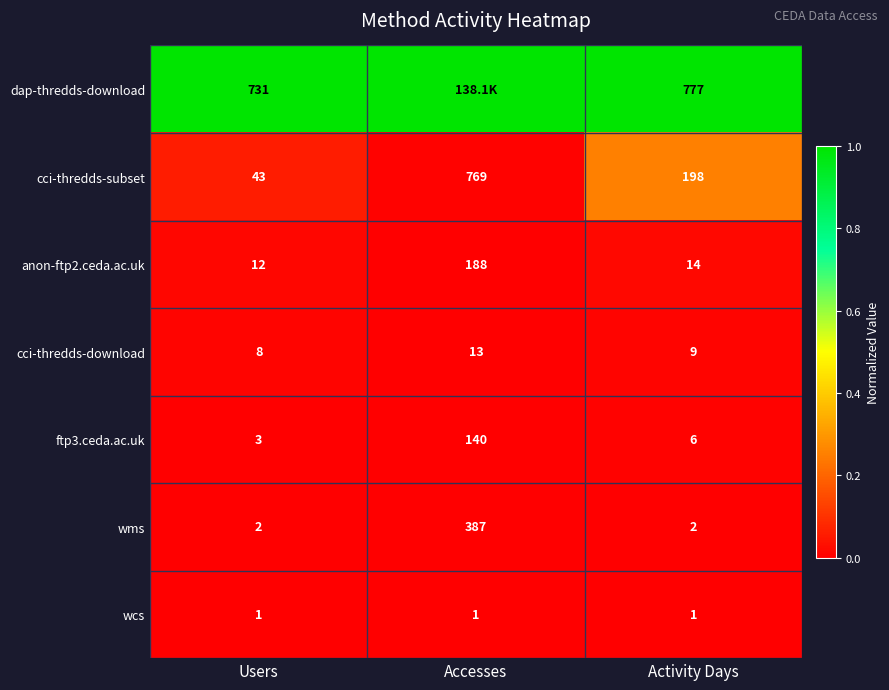

What is the maximum value for cci-thredds-download?

13